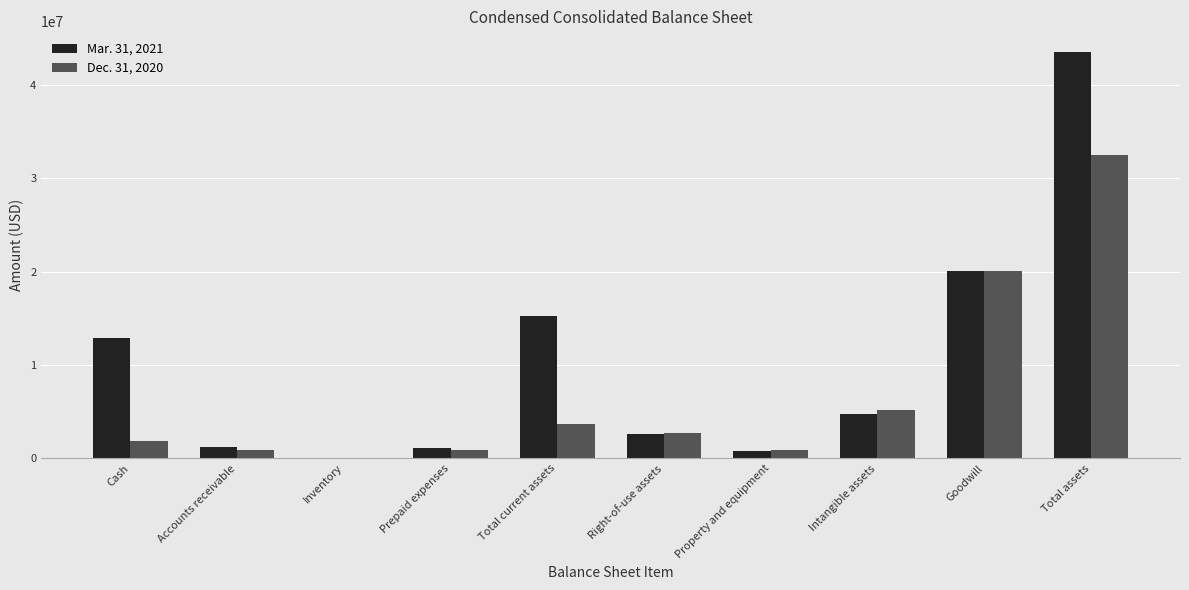

The value of Dec. 31, 2020 at Right-of-use assets is 2730000. True or false?

True